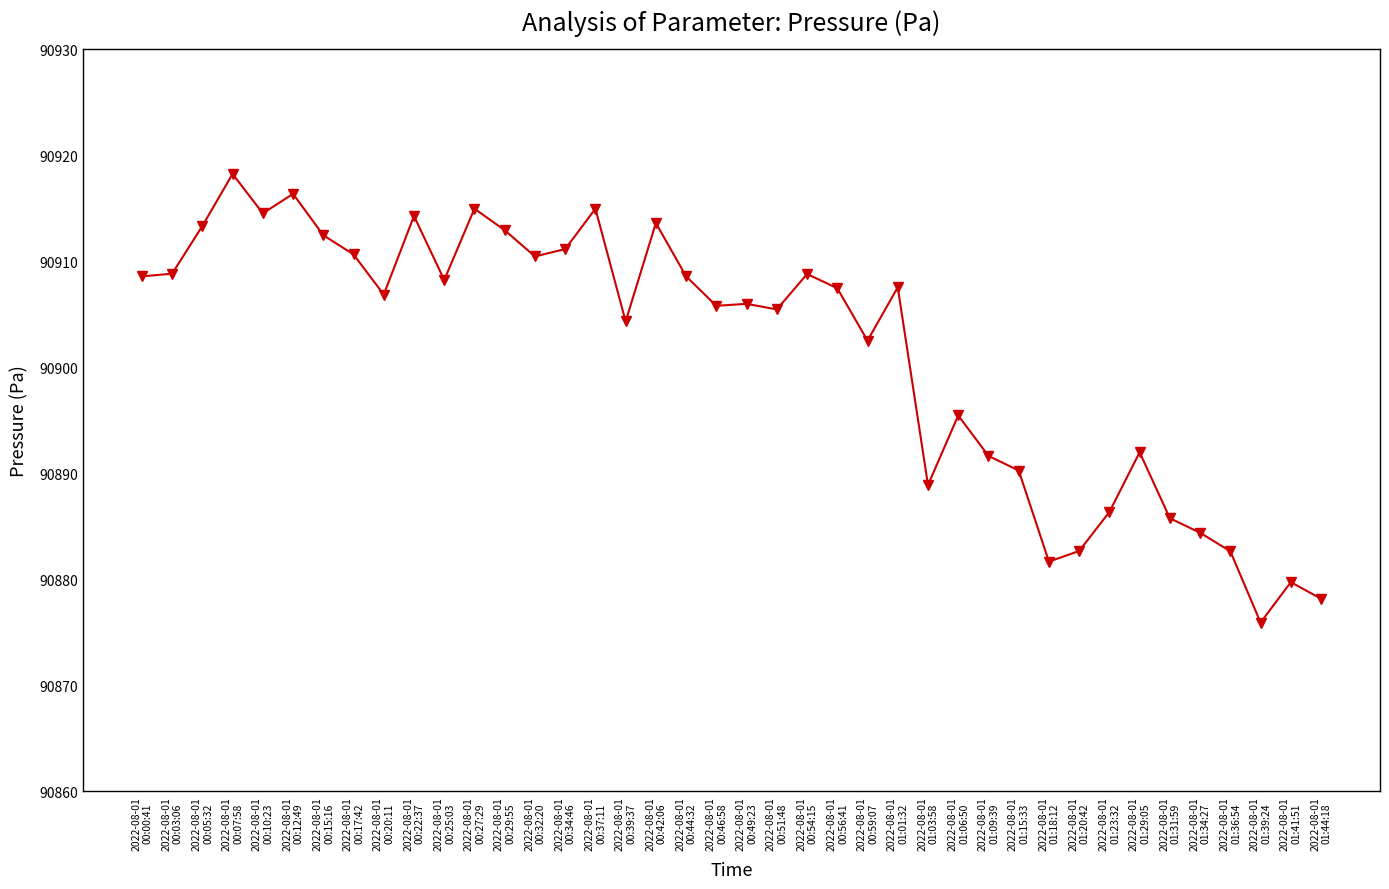

What is the minimum value shown in the chart?

90875.9